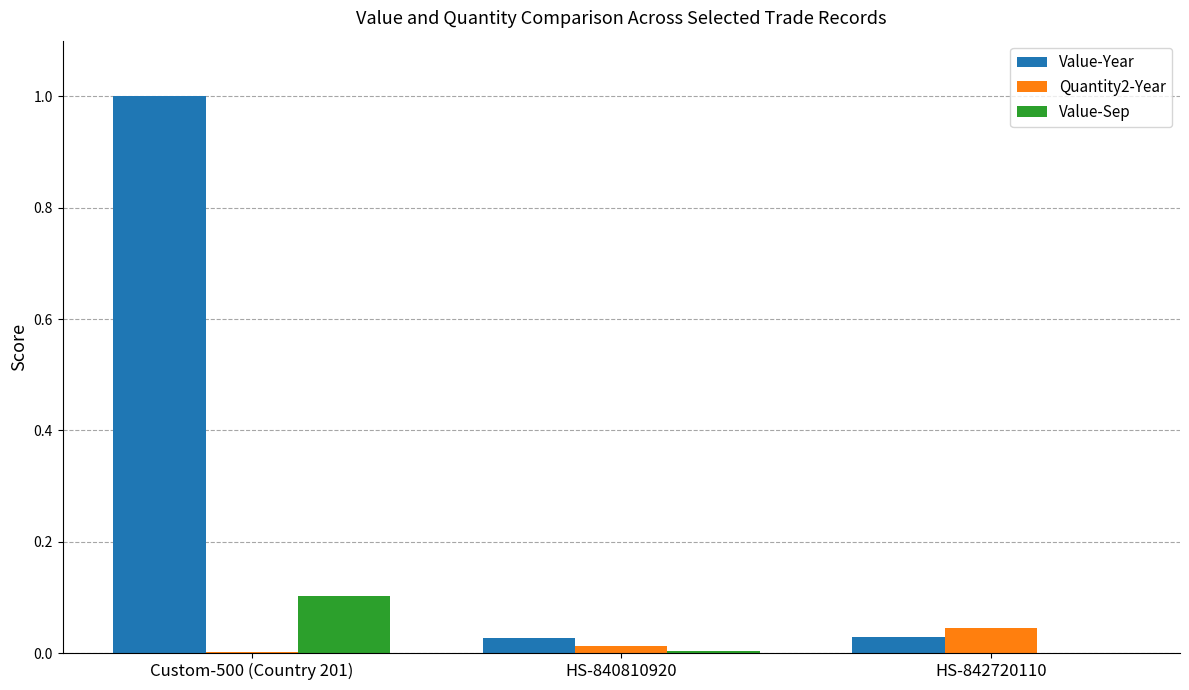

Which series changed the most between Custom-500 (Country 201) and HS-840810920?

Value-Year